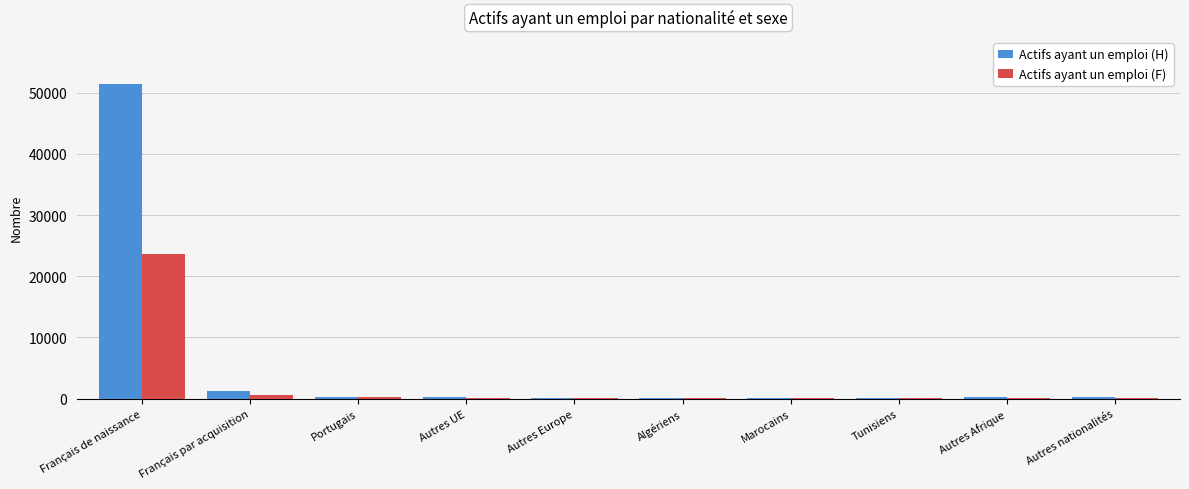

Which series has the largest total across all categories?

Actifs ayant un emploi (H)